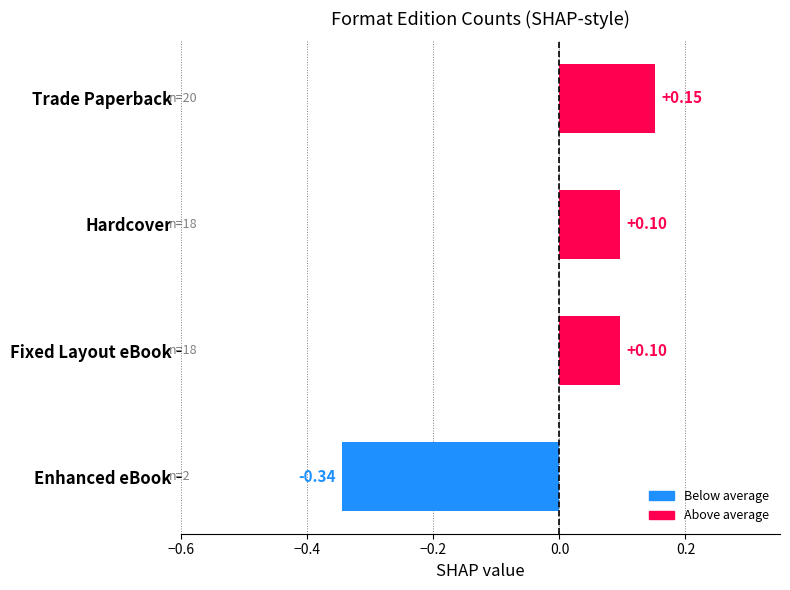

At which label is the value closest to 0?

Hardcover